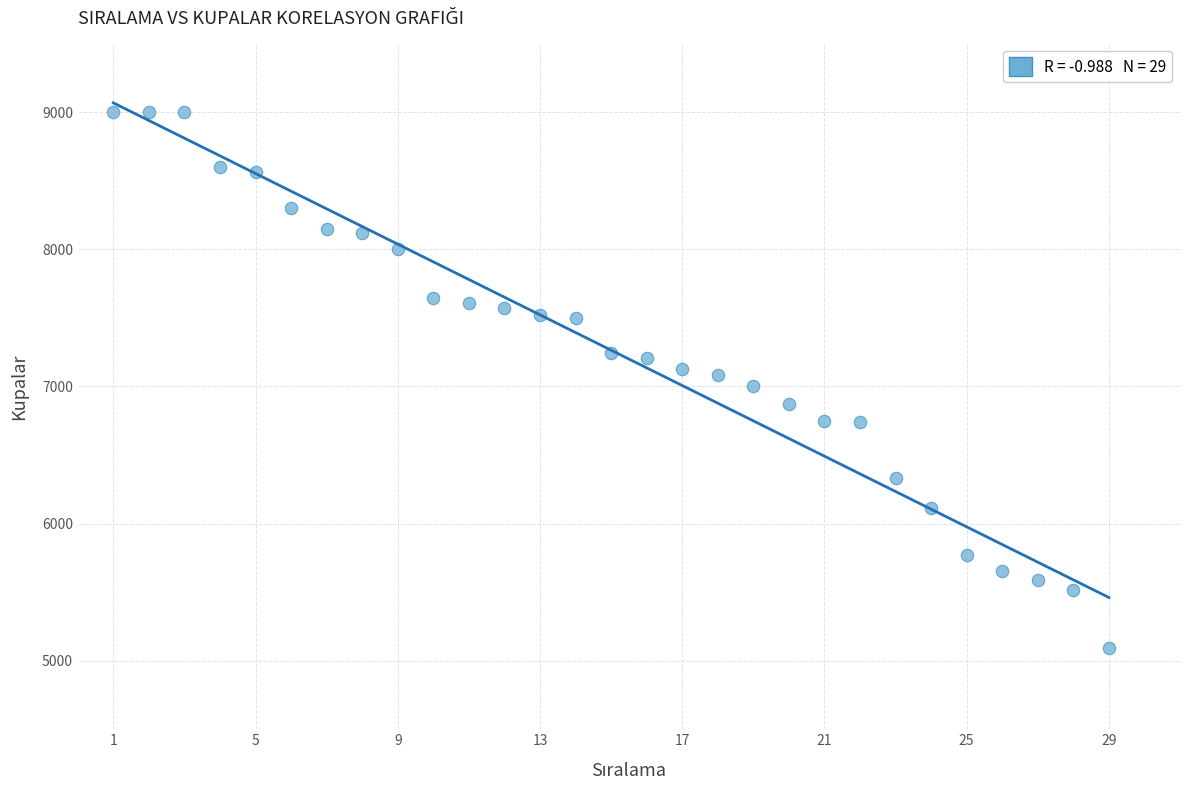

What is the range of X values (max minus min)?

28